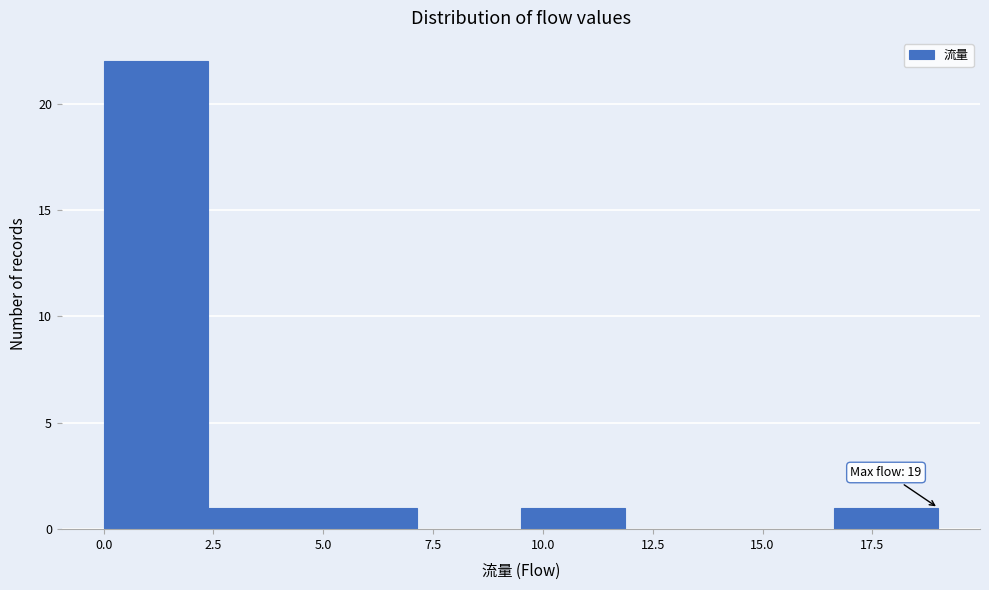

Which range on the x-axis has the tallest bar?

0.0 to 2.5